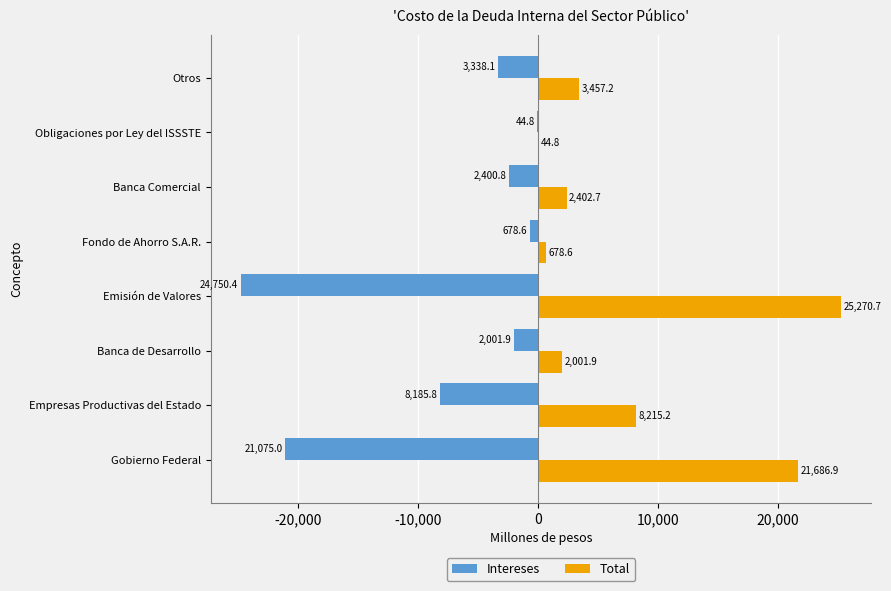

Is the value of Intereses at Fondo de Ahorro S.A.R. greater than the value of Total at Banca de Desarrollo?

No